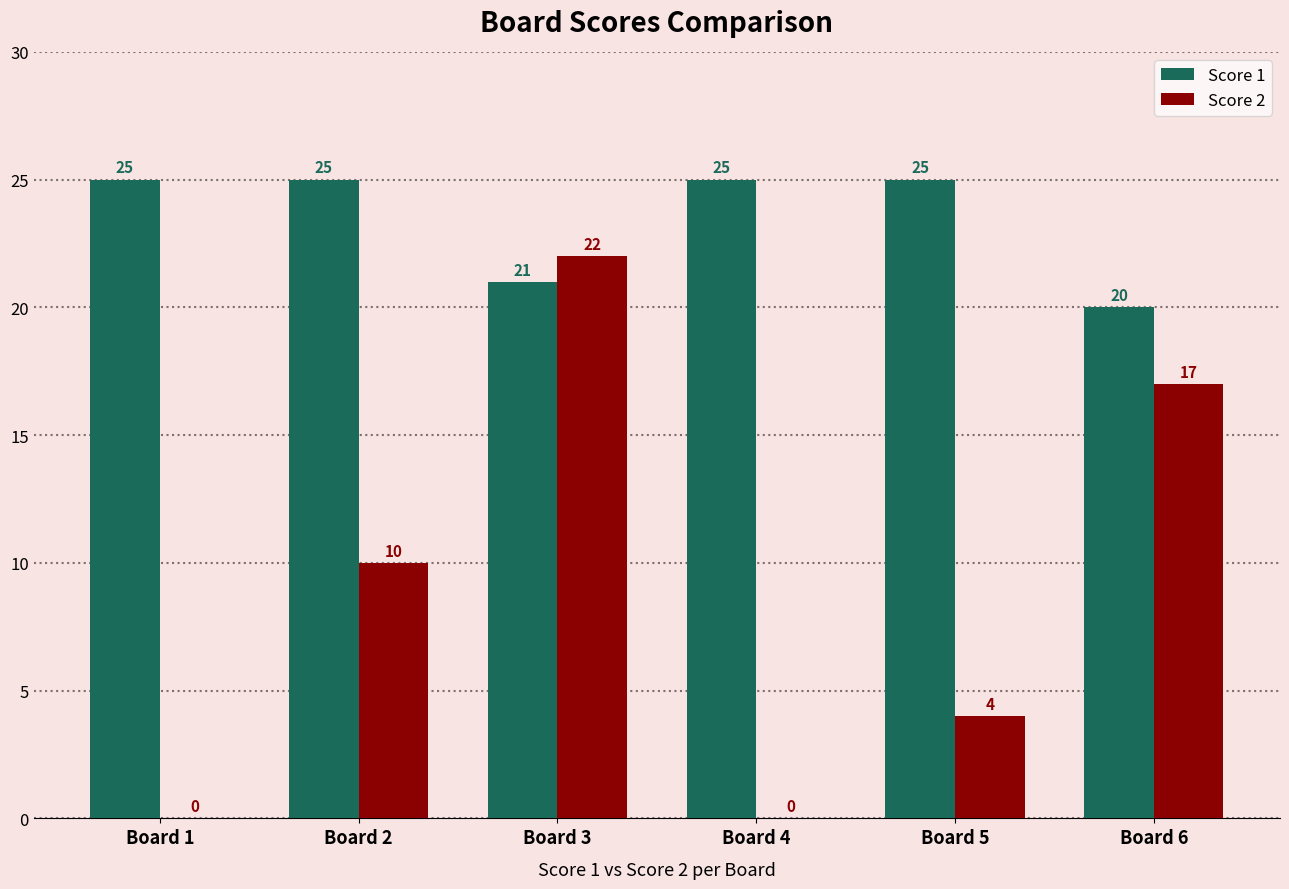

What is the approximate value of Score 1 at Board 3?

21